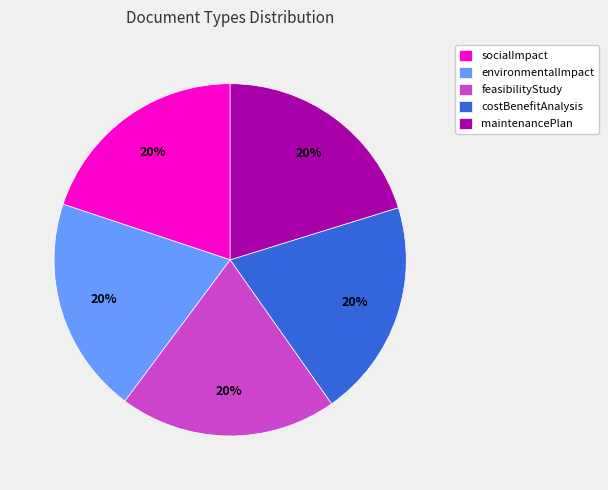

What is the ratio of the value at socialImpact to the value at feasibilityStudy?

1.0